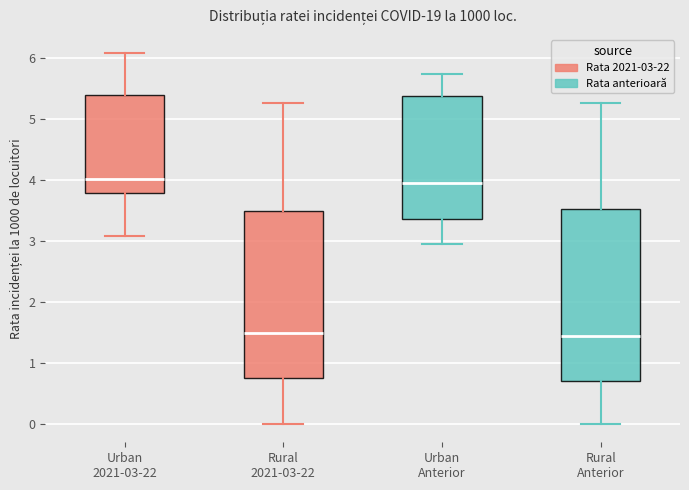

Reading left to right, read every box against the y-axis: the position of its median line, the range the box covers, and the ends of its whiskers. The values are not printed on the chart, so give them approximately, as read against the axis.

Urban 2021-03-22: median 4.0, box 3.8 to 5.4, whiskers 3.1 to 6.1
Rural 2021-03-22: median 1.5, box 0.7 to 3.5, whiskers 0.0 to 5.3
Urban Anterior: median 3.9, box 3.4 to 5.4, whiskers 3.0 to 5.7
Rural Anterior: median 1.4, box 0.7 to 3.5, whiskers 0.0 to 5.3